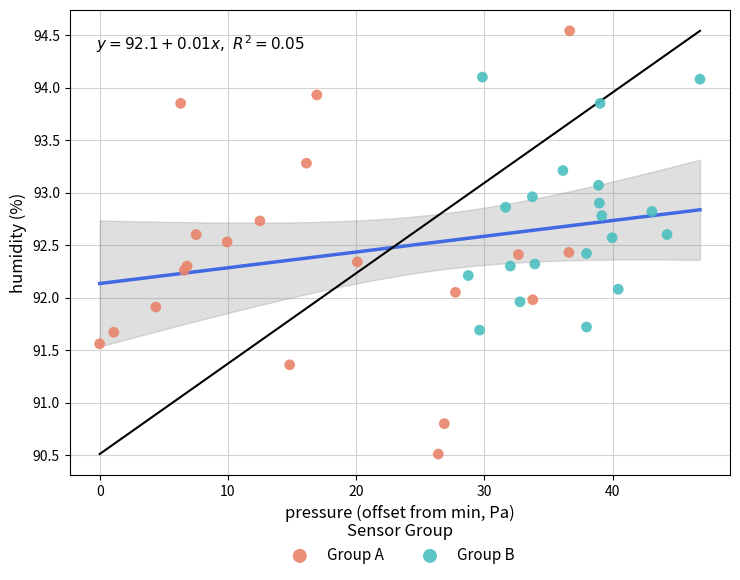

Which series contains the highest Y value?

Group A